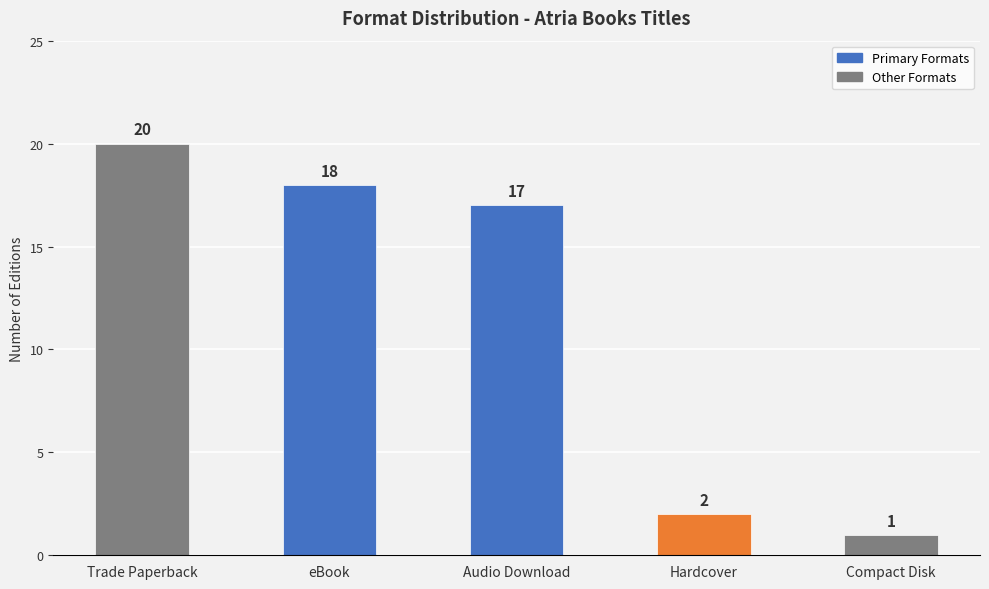

At which label is the value closest to 10?

Audio Download